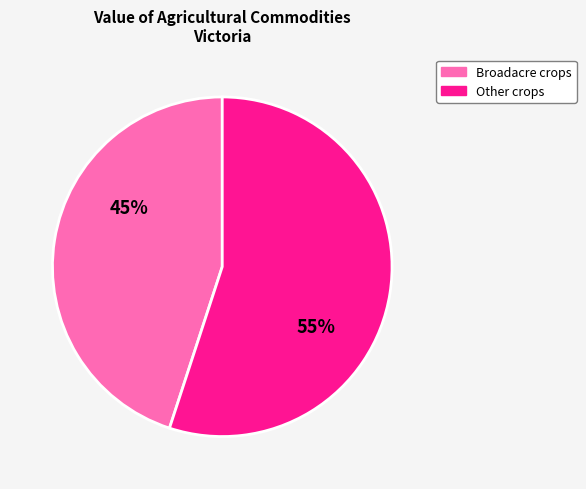

To the nearest percent, what is the difference between the largest and smallest slice percentages?

10%